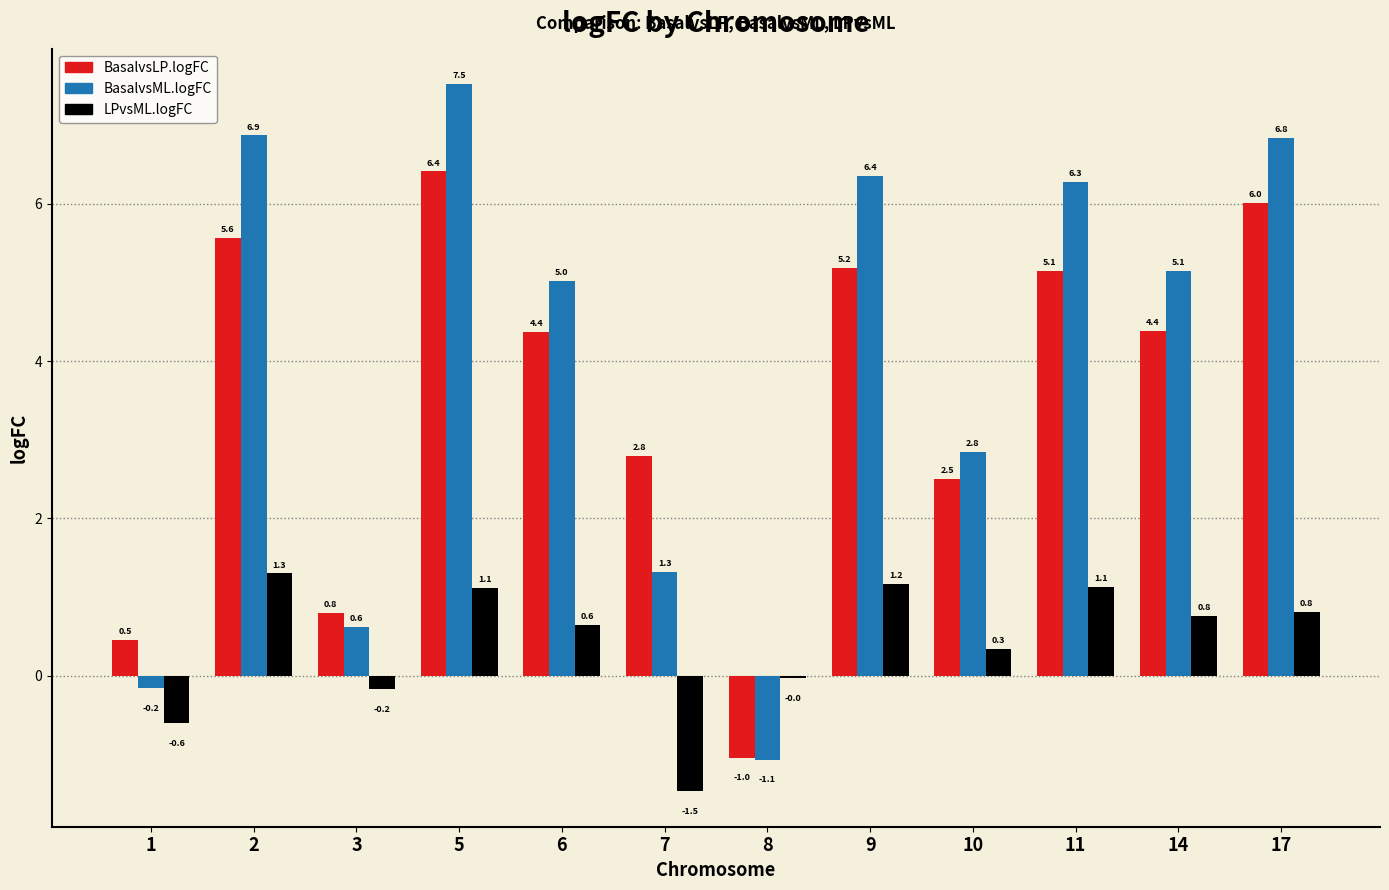

What is the sum of the LPvsML.logFC values at 9 and 11?

2.3